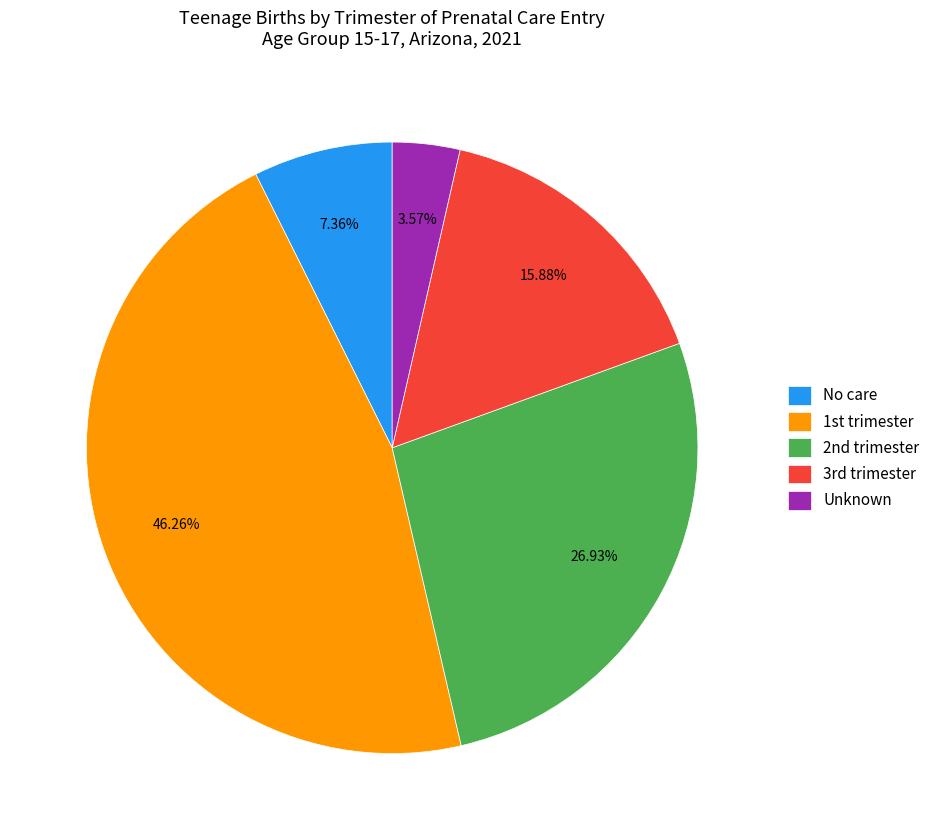

How many slices are in this pie chart?

5